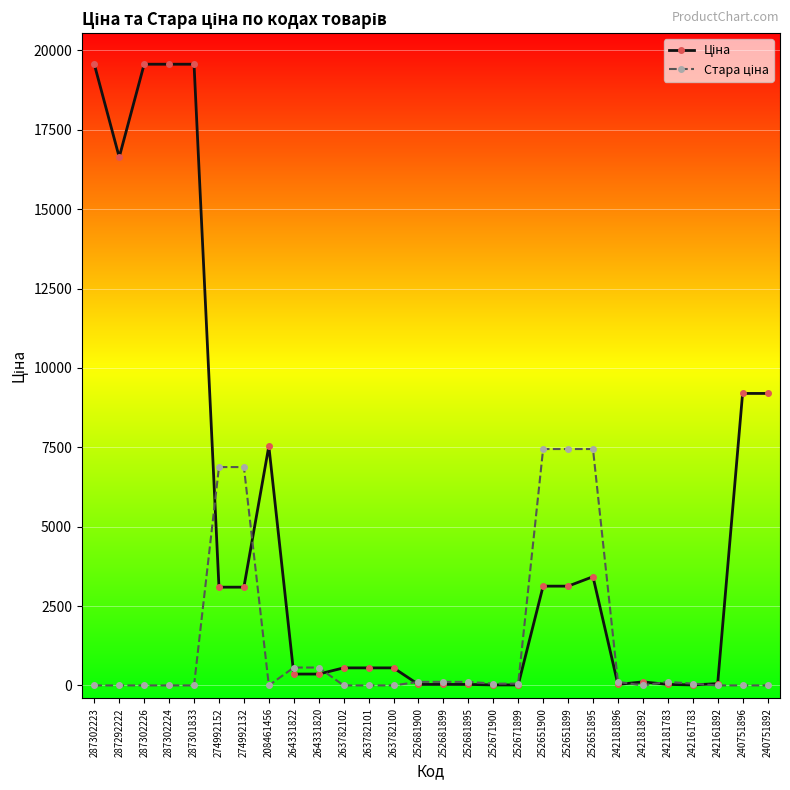

At how many categories does at least one series exceed 15667?

5